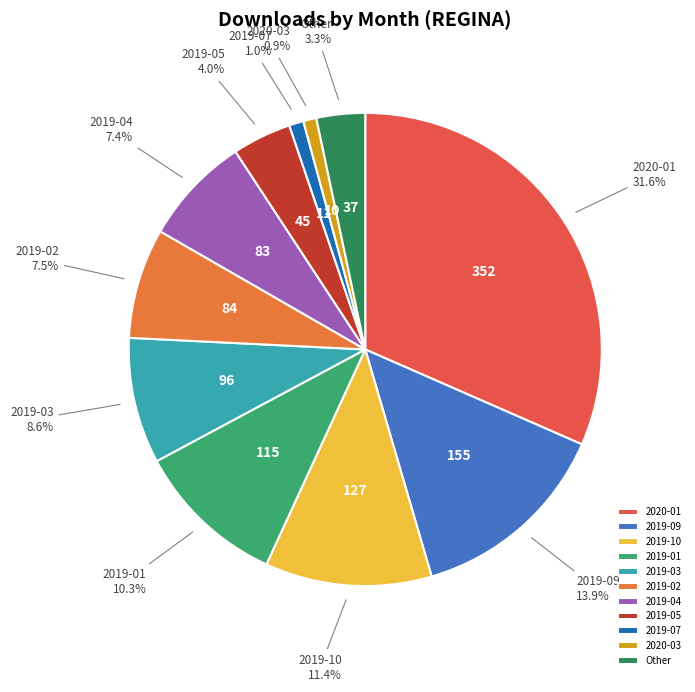

What percentage is NOT represented by 2019-10?

88.6%